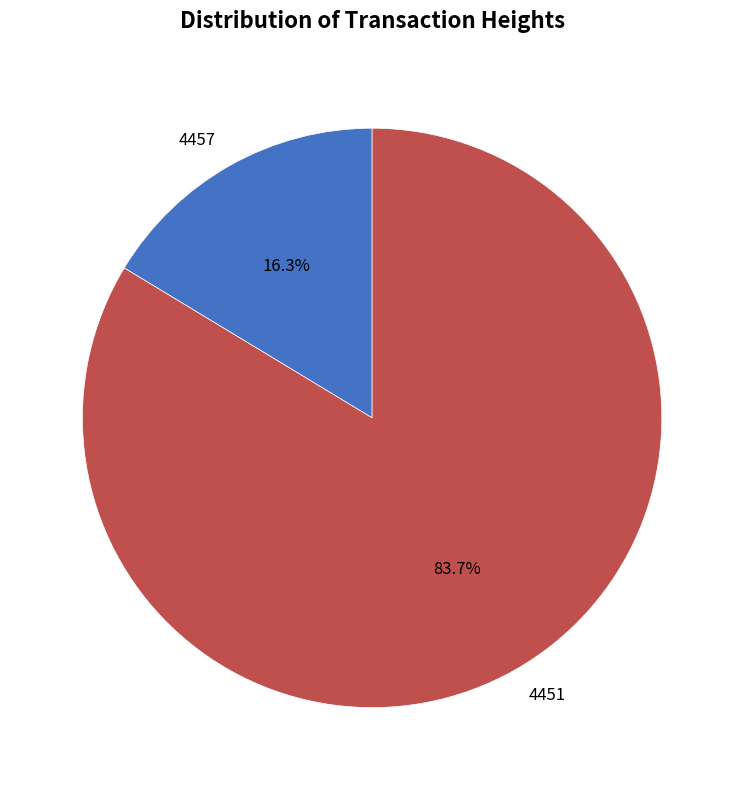

To the nearest percent, what is the combined percentage of 4457 and 4451?

100%